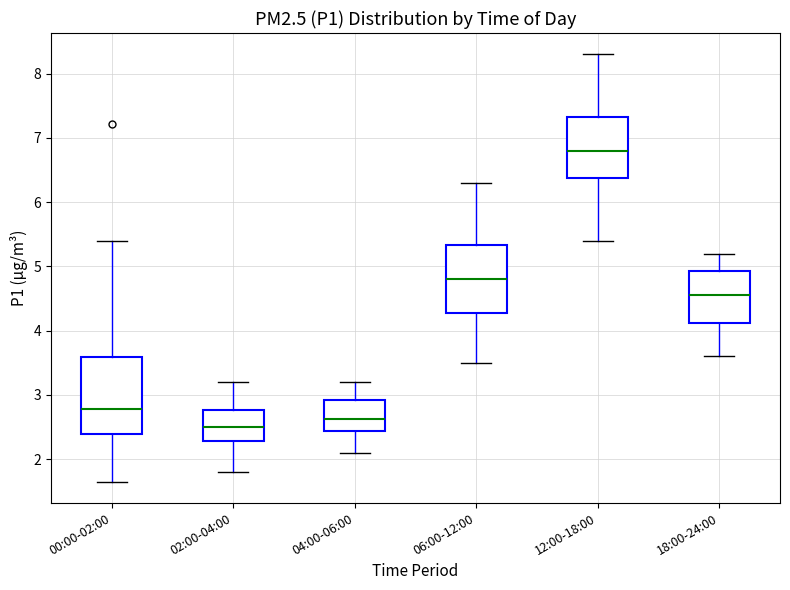

Which box has the highest median line?

12:00-18:00